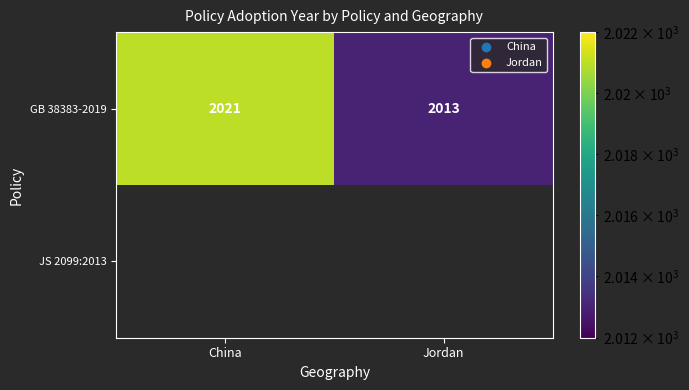

Which category has the highest value across all series?

China